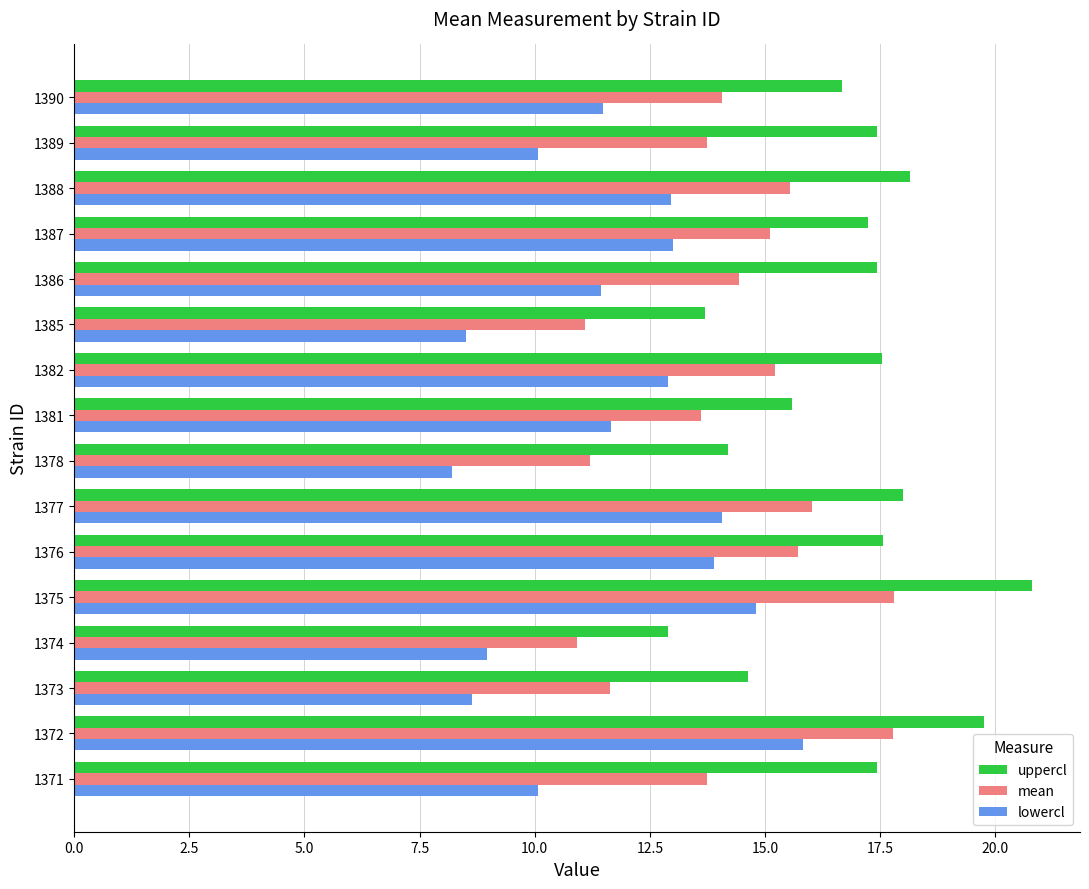

What is the sum of all lowercl values?

186.4